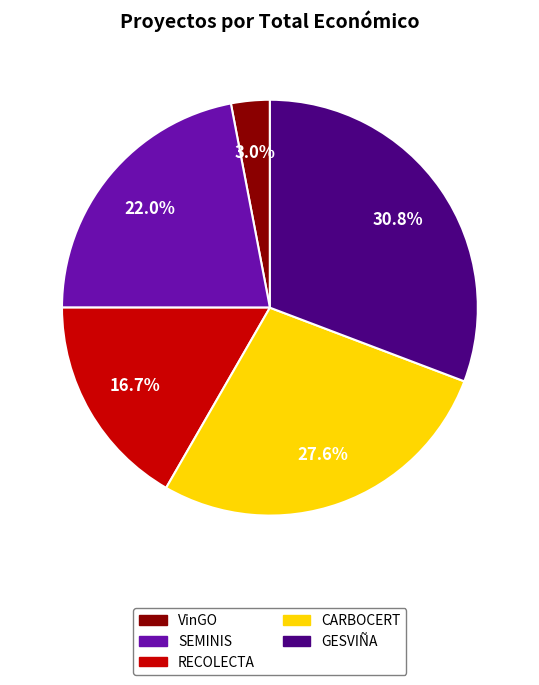

True or false: VinGO accounts for 3% of the total.

True